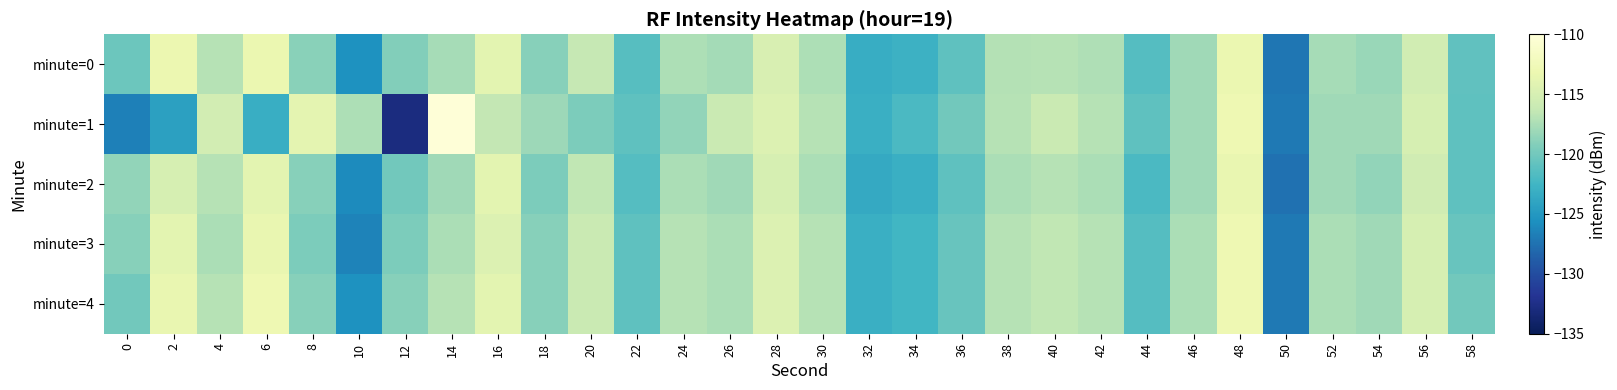

How many distinct data groups are displayed?

5